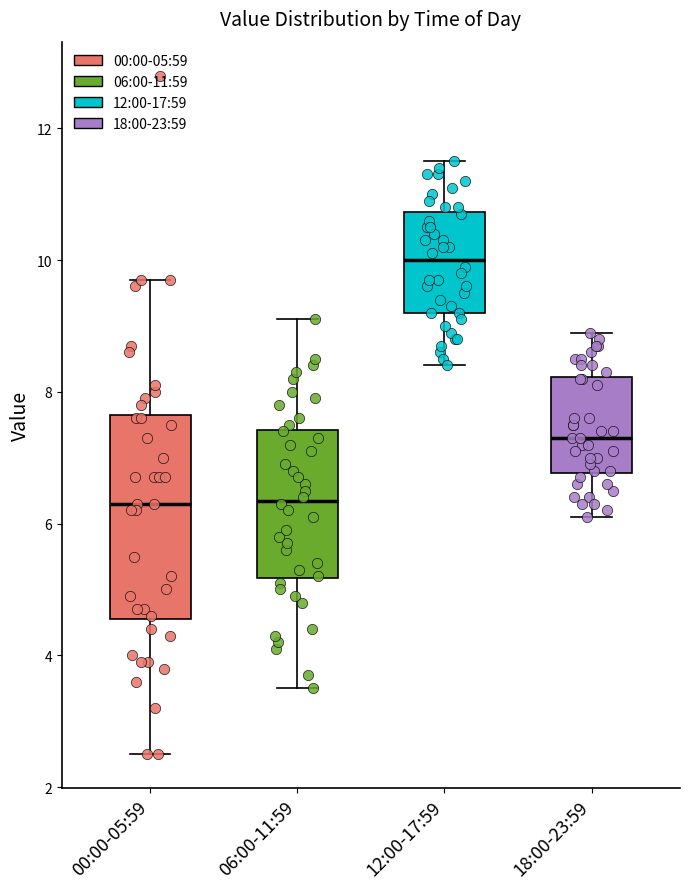

Comparing the boxes themselves (not the whiskers), which one is the tallest?

00:00-05:59